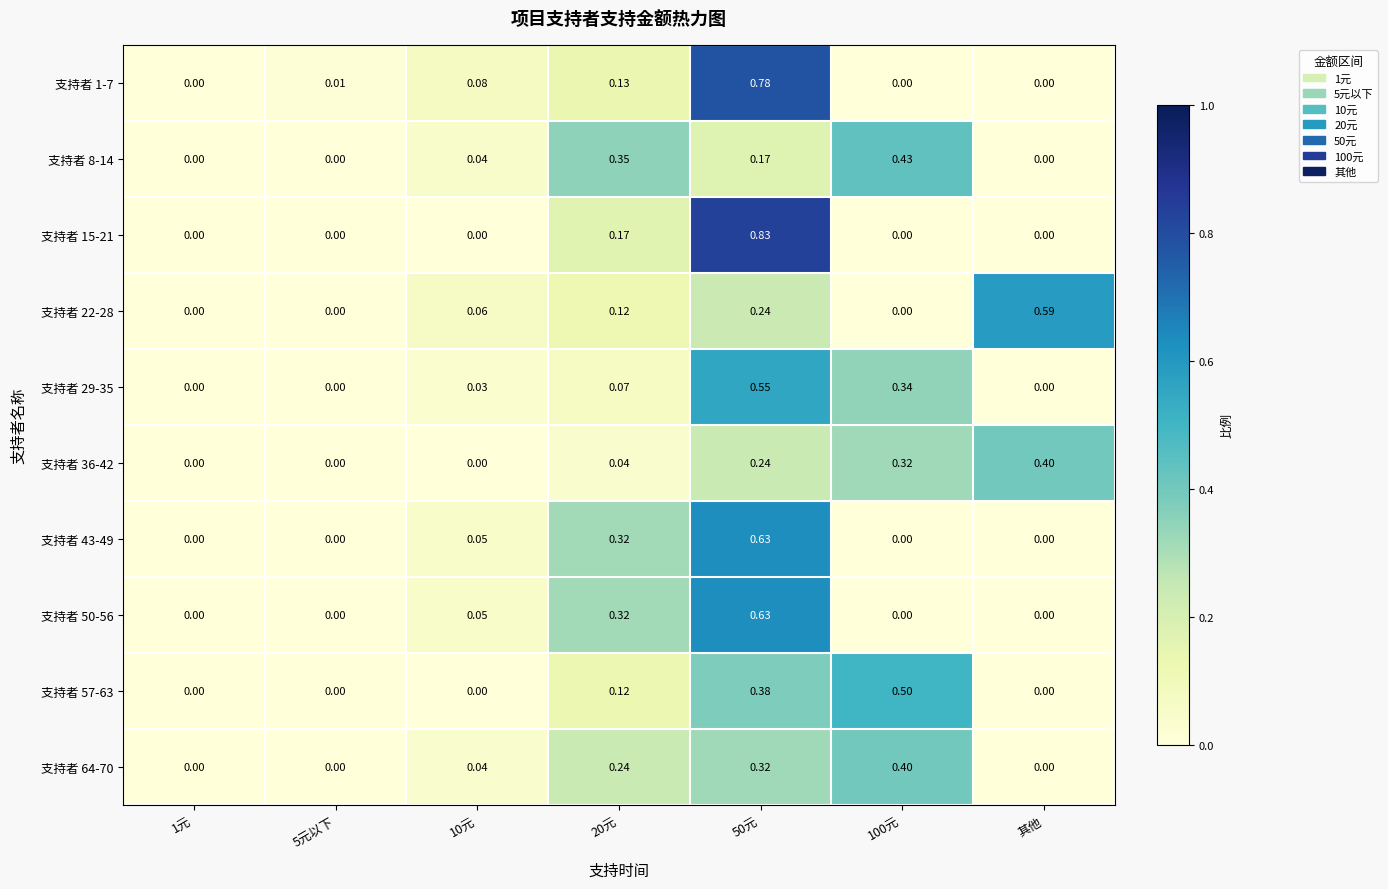

Is the value of 支持者 22-28 at 50元 greater than the value of 支持者 29-35 at 50元?

No